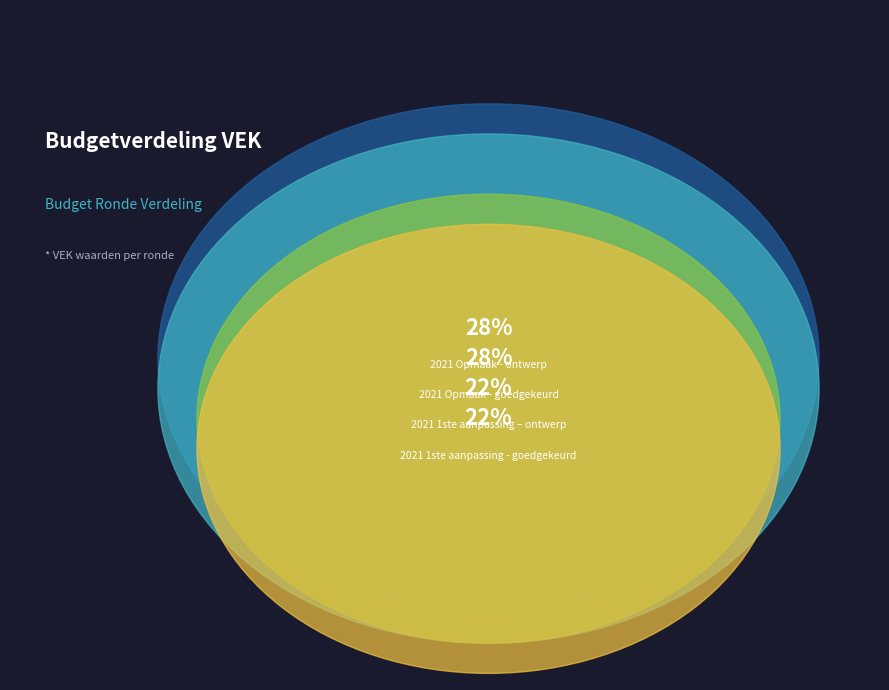

Is the sum of 2021 Opmaak - ontwerp and 2021 1ste aanpassing - goedgekeurd greater than half?

No